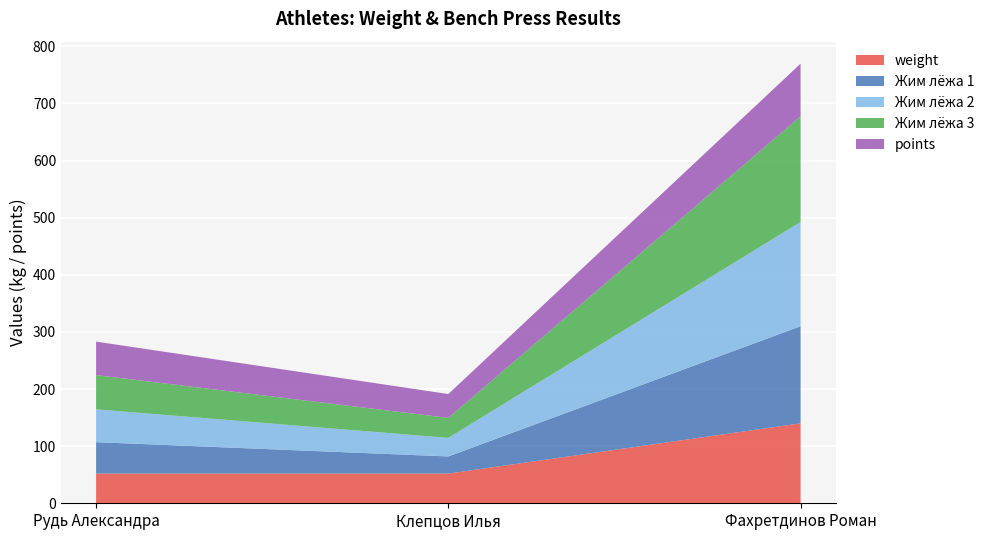

What is the lowest value of the Жим лёжа 3 series?

35.0